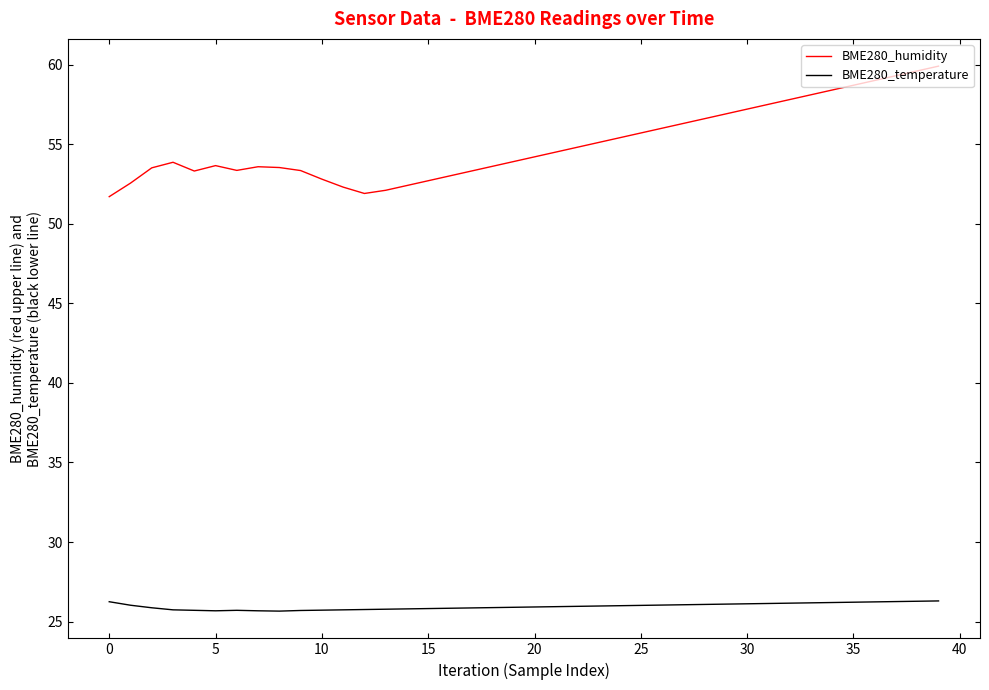

Which series has the largest total across all categories?

BME280_humidity